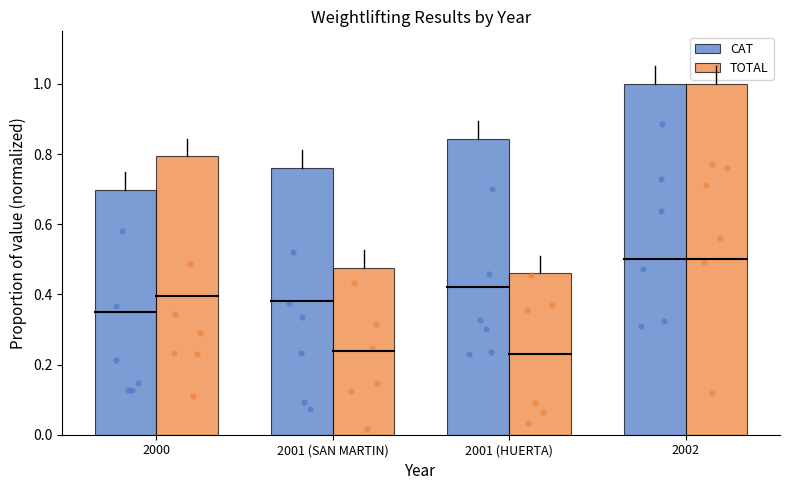

At how many categories does at least one series exceed 0?

4